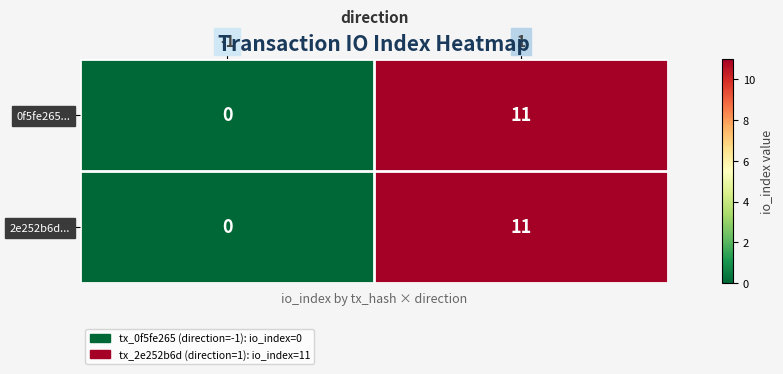

True or false: 0f5fe265... has a value of 11 at 1.

True